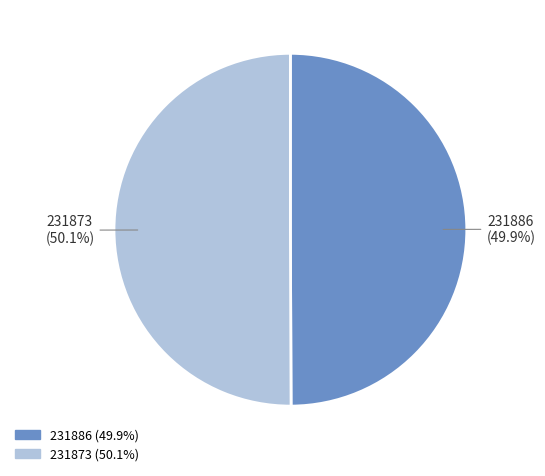

Count the number of slices in the pie.

2